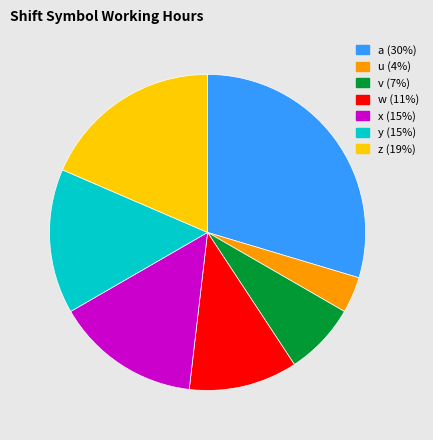

Which slice is the smallest?

u